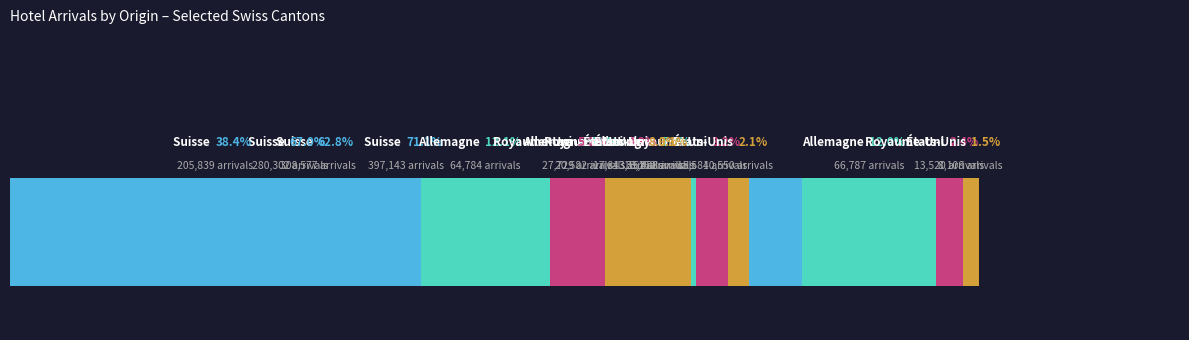

What is the greatest value displayed?

397143